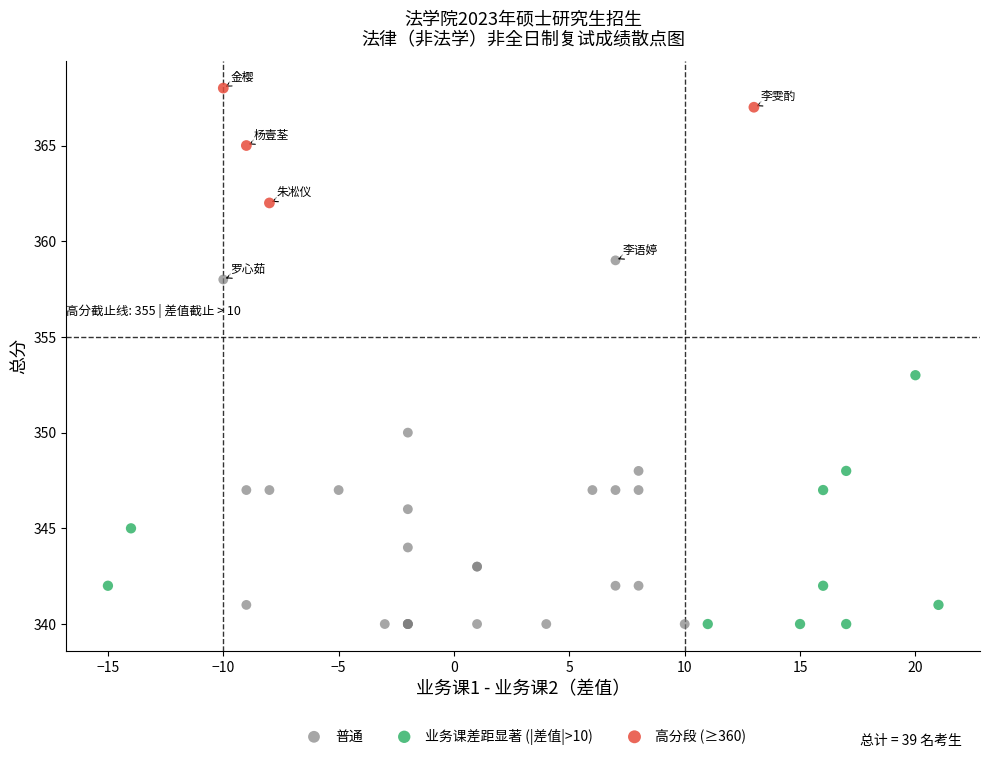

Which series contains the highest Y value?

高分段 (≥360)